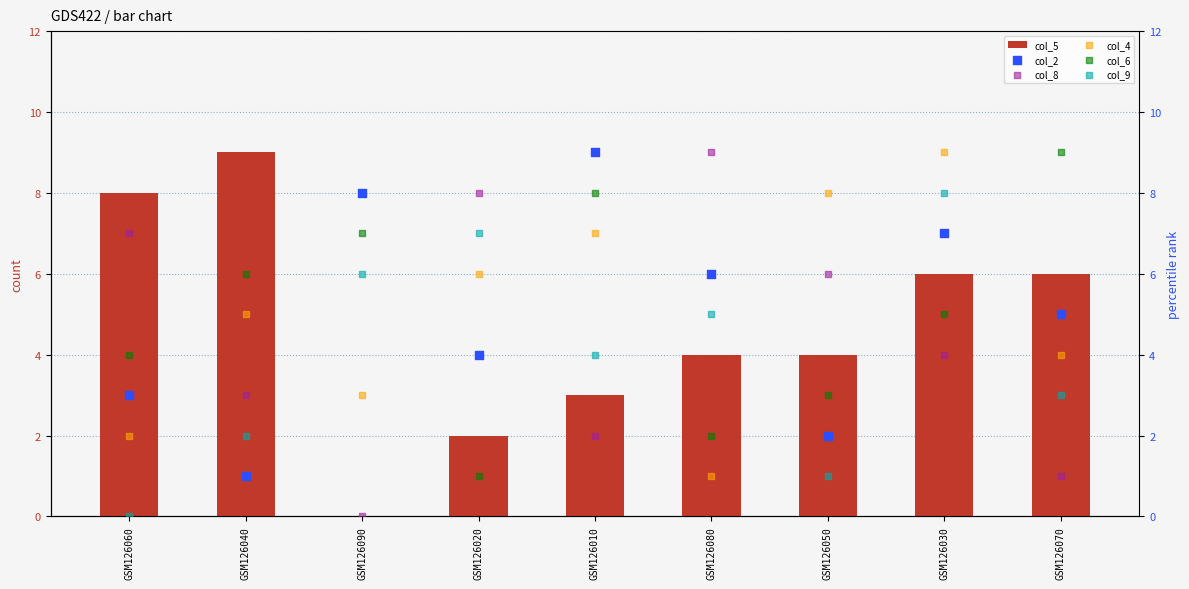

Which series contains the highest Y value?

col_5